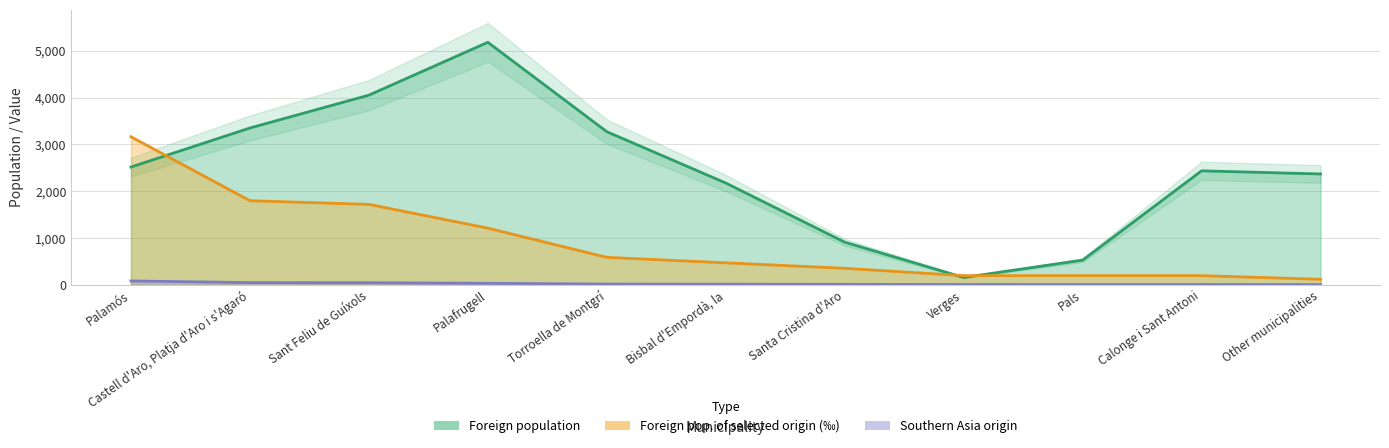

What position from the right is Calonge i Sant Antoni?

2